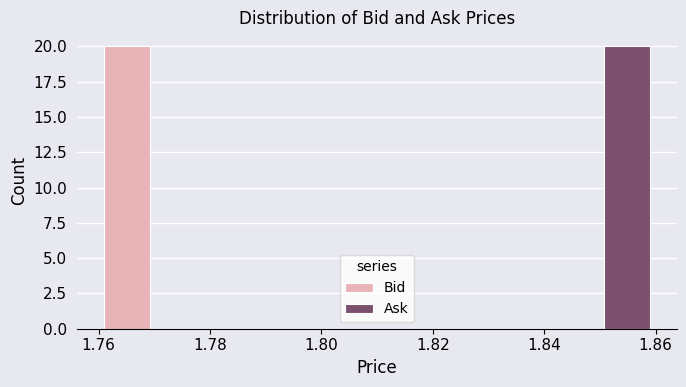

Reading left to right, list every range on the x-axis with the height of the bar of each series over it. Neither the bar edges nor the heights are printed on the chart, so give them approximately, as read against the axes.

1.760 to 1.780: Bid=20	Ask=0
1.780 to 1.800: Bid=0	Ask=0
1.800 to 1.820: Bid=0	Ask=0
1.820 to 1.840: Bid=0	Ask=0
1.840 to 1.862: Bid=0	Ask=20